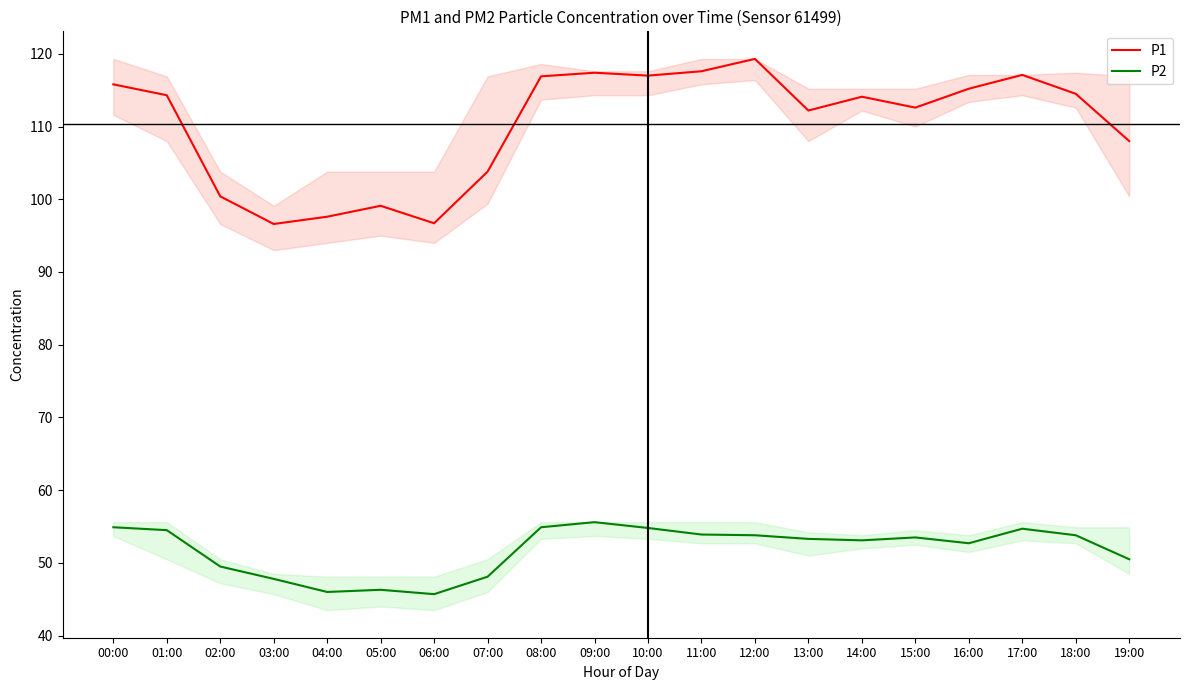

At which label does P2 reach its peak?

09:00